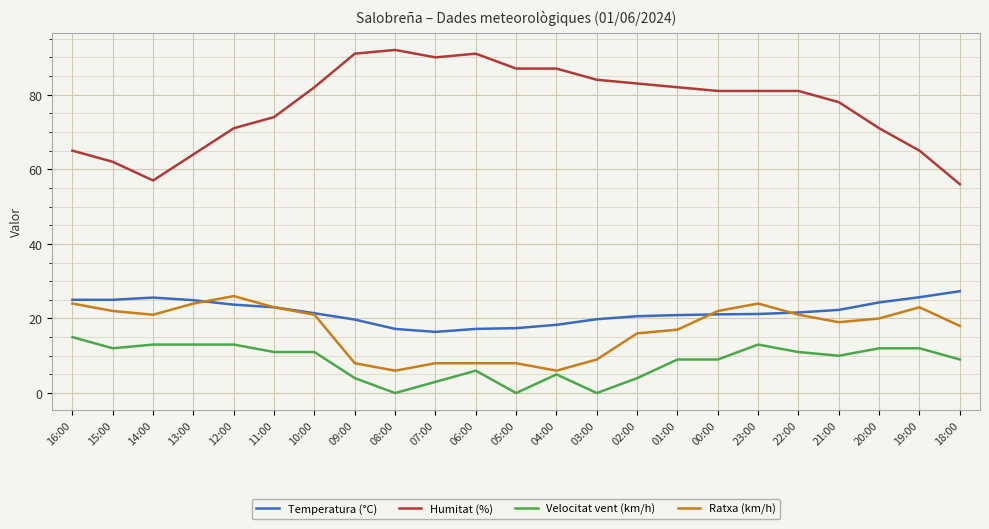

True or false: Humitat (%) and Temperatura (°C) cross at least once.

False